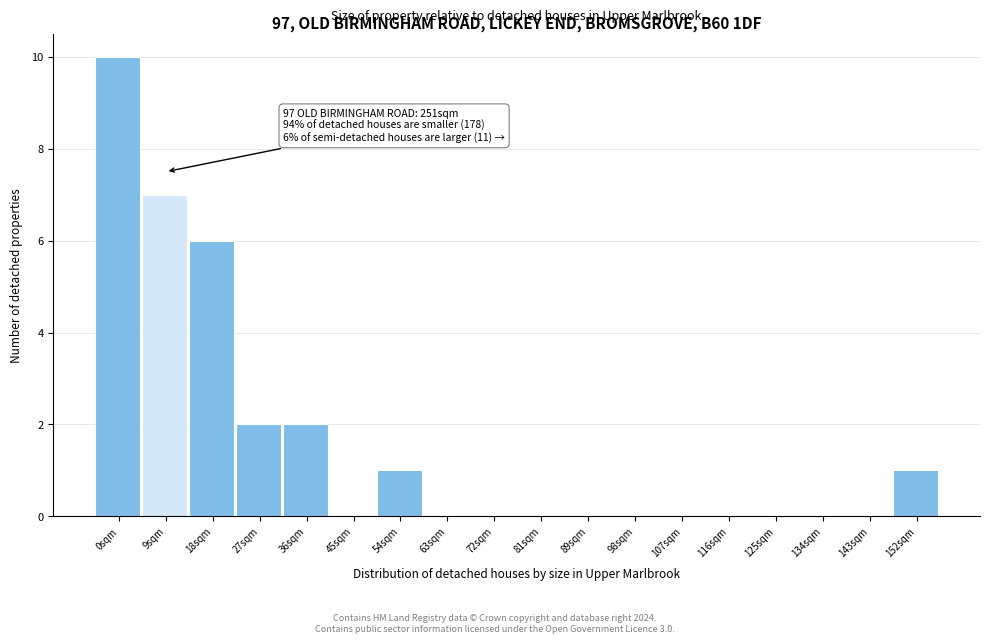

Reading right to left, what are all the values shown in this chart?

152sqm=1	143sqm=0	134sqm=0	125sqm=0	116sqm=0	107sqm=0	98sqm=0	89sqm=0	81sqm=0	72sqm=0	63sqm=0	54sqm=1	45sqm=0	36sqm=2	27sqm=2	18sqm=6	9sqm=7	0sqm=10